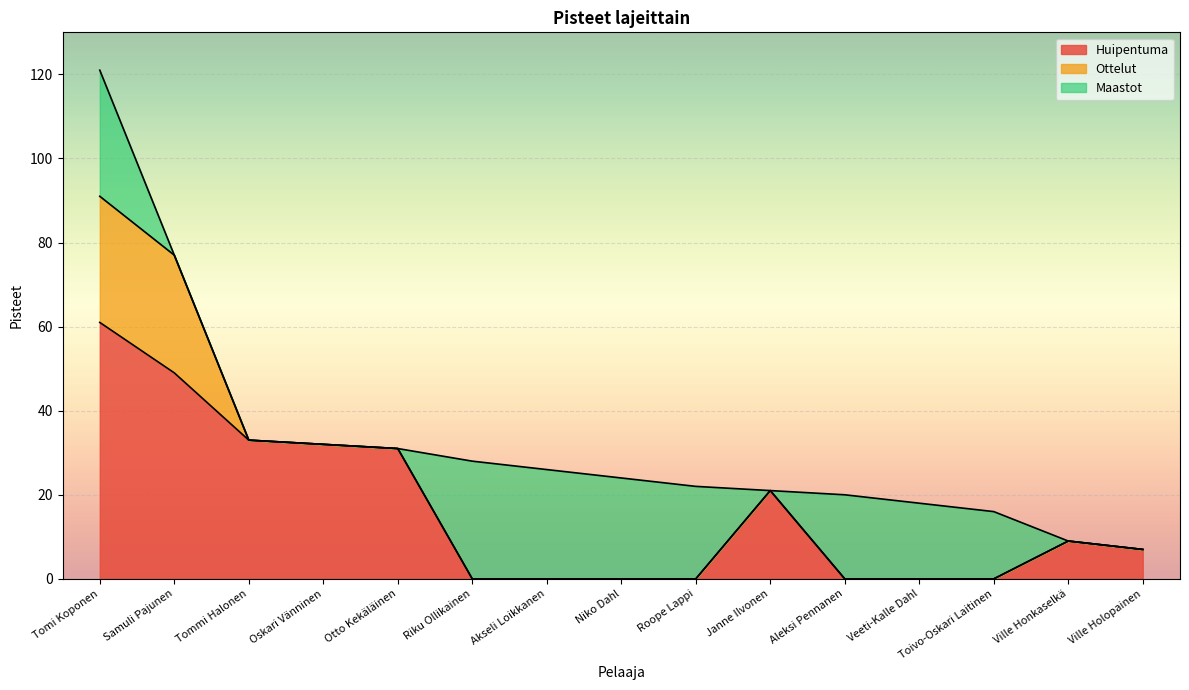

List the series in order of their peak value, lowest first.

Ottelut, Maastot, Huipentuma